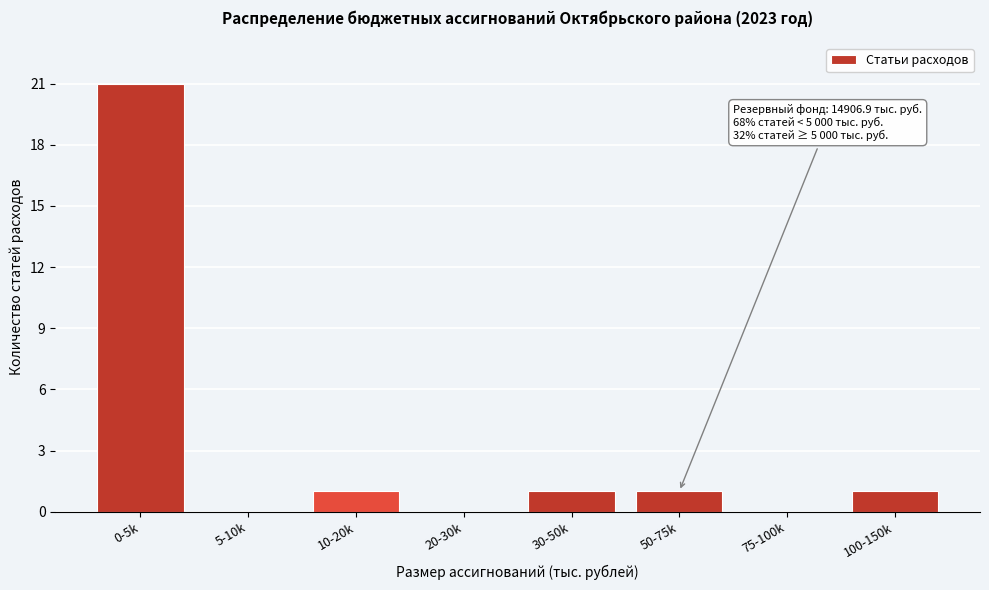

Reading right to left, transcribe all the data shown in this chart.

100-150k=1	75-100k=0	50-75k=1	30-50k=1	20-30k=0	10-20k=1	5-10k=0	0-5k=21